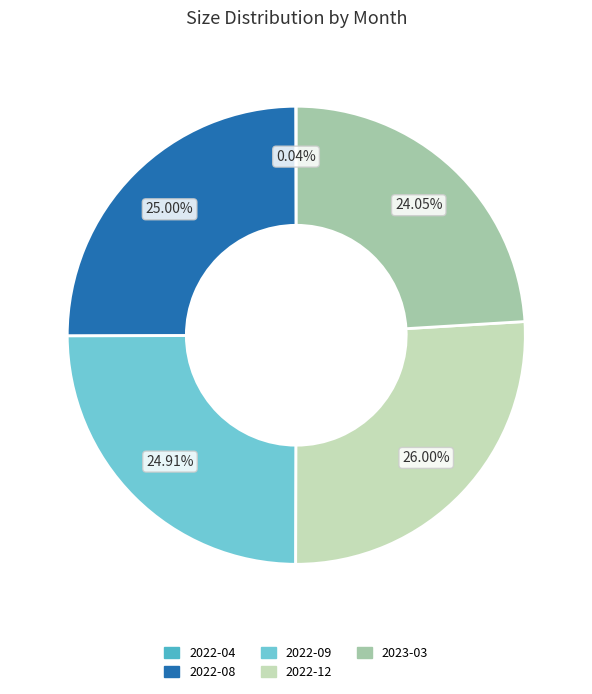

What is the ratio of the value at 2022-08 to the value at 2022-12?

1.0